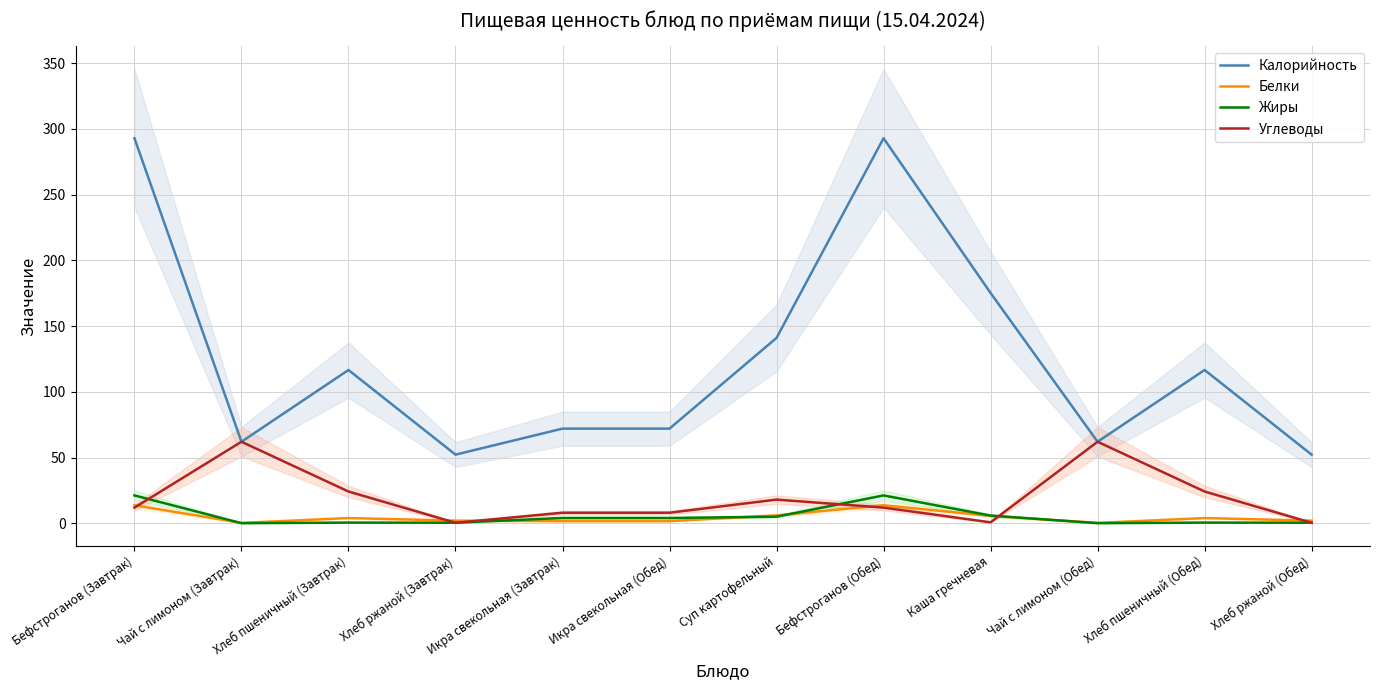

Which category has the lowest value across all series?

Чай с лимоном (Завтрак)